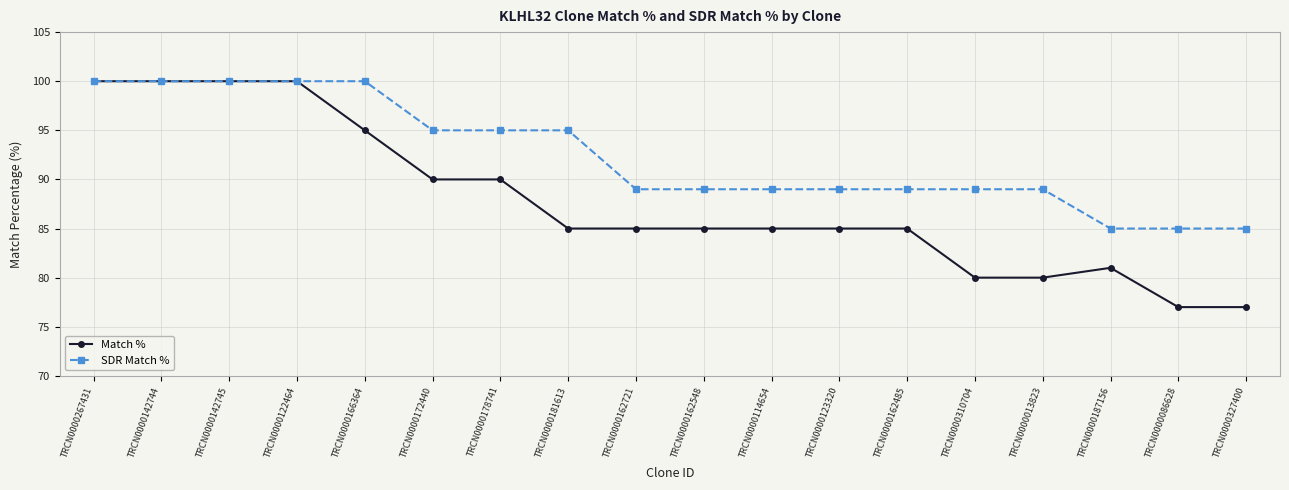

Between TRCN0000178741 and TRCN0000123320, which series saw the biggest shift?

SDR Match %